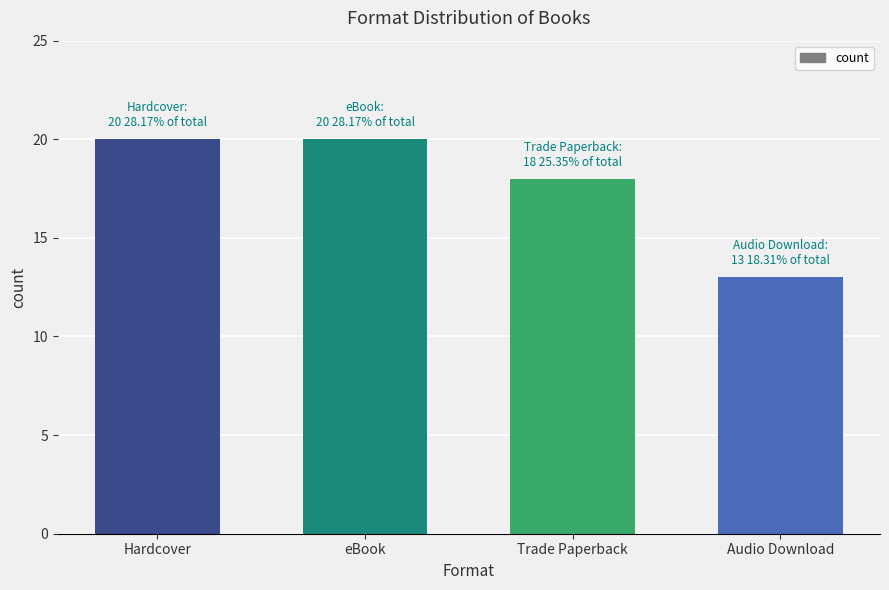

What position from the right is eBook?

3